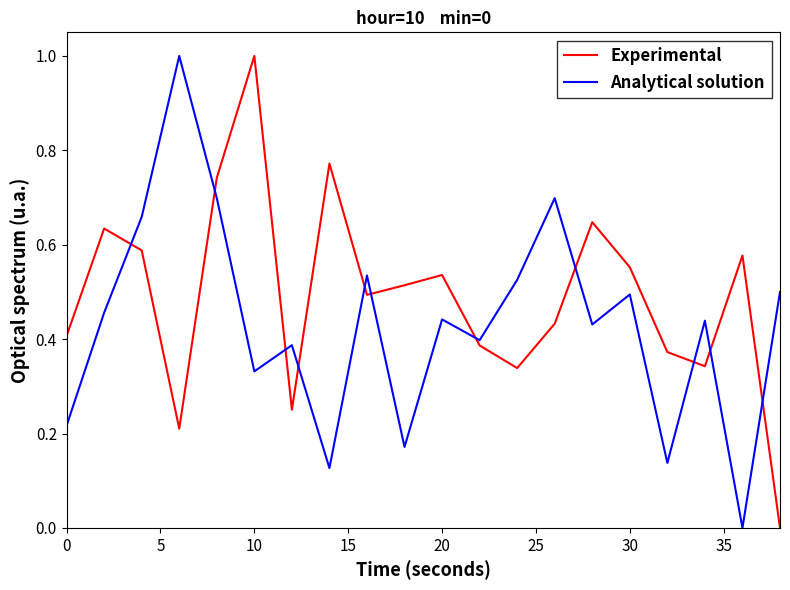

At how many categories does at least one series exceed 0?

20